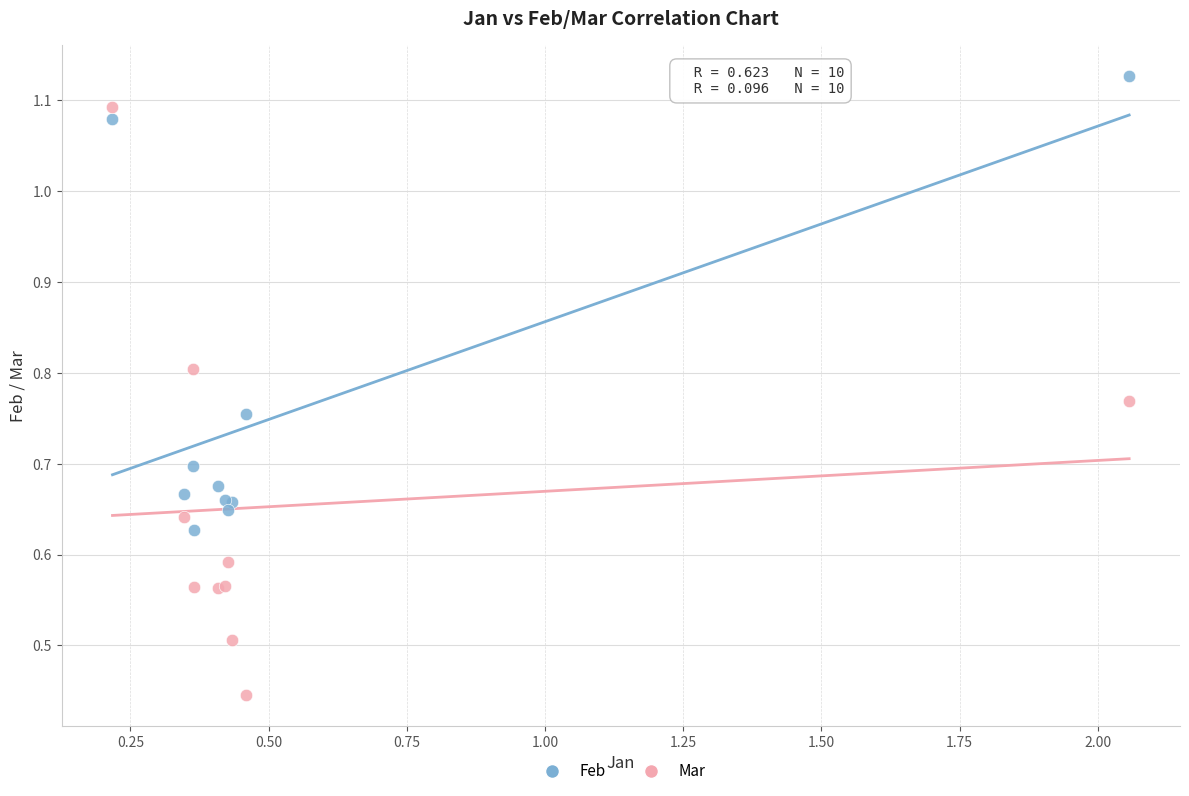

Which series contains the highest Y value?

Feb